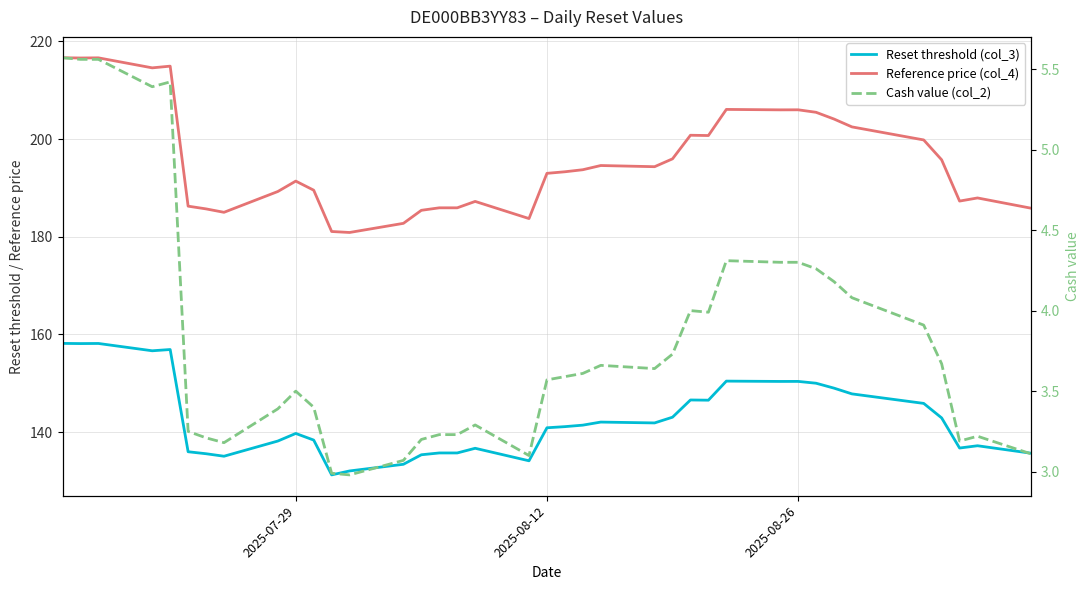

How many categories are shown in the chart?

38